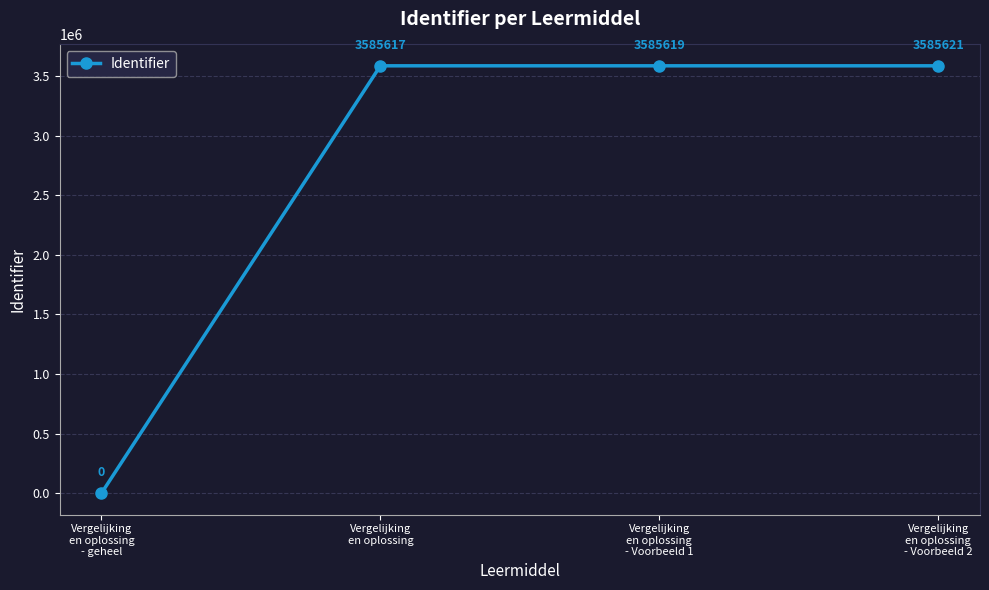

The chart shows a value of 0 at Vergelijking
en oplossing
- geheel. True or false?

True